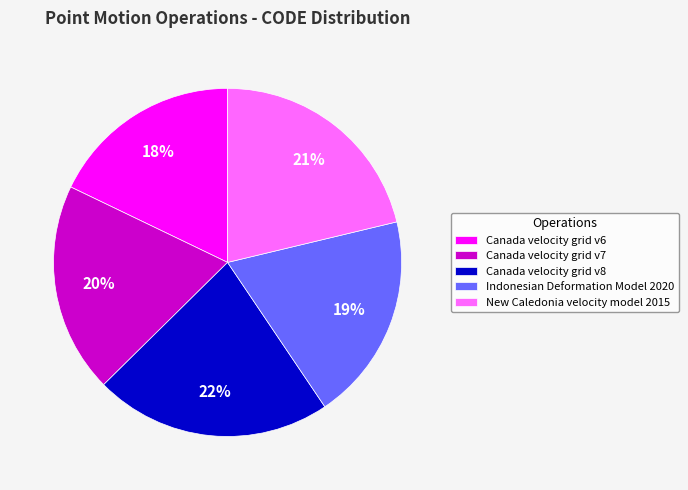

Approximately how many times larger is the value at Indonesian Deformation Model 2020 compared to New Caledonia velocity model 2015?

0.9